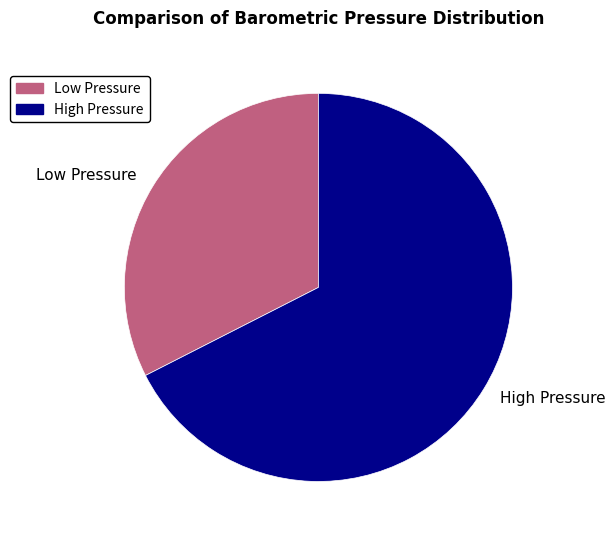

Between High Pressure and Low Pressure, which is larger?

High Pressure